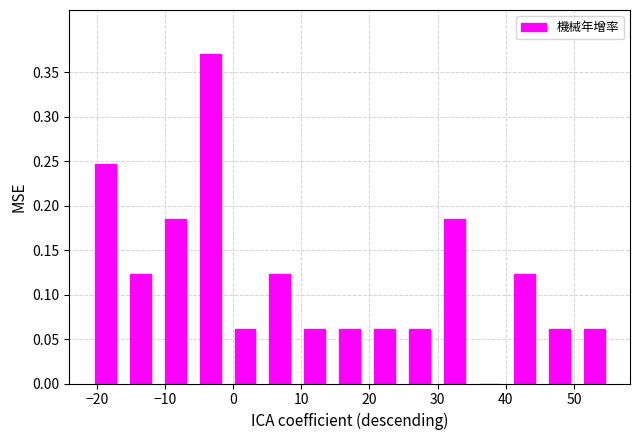

Reading left to right, transcribe this chart: for each bar, give the range it covers on the x-axis and its height. Neither the bar edges nor the heights are printed on the chart, so give them approximately, as read against the axes.

-21 to -16: 0.245
-16 to -11: 0.125
-11 to -6: 0.185
-6 to -1: 0.370
-1 to 4: 0.060
4 to 9: 0.125
9 to 15: 0.060
15 to 20: 0.060
20 to 25: 0.060
25 to 30: 0.060
30 to 35: 0.185
35 to 40: 0
40 to 45: 0.125
45 to 50: 0.060
50 to 56: 0.060